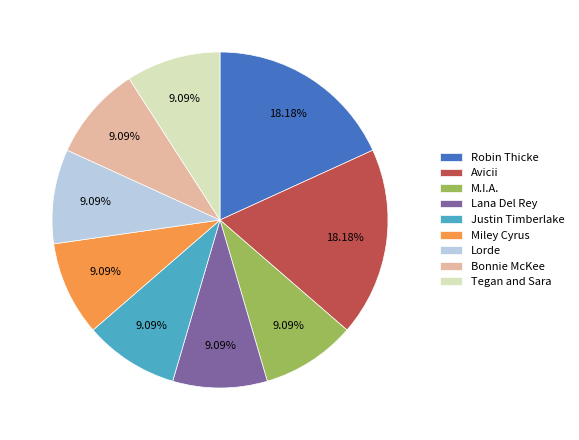

Does any single category account for the majority?

No